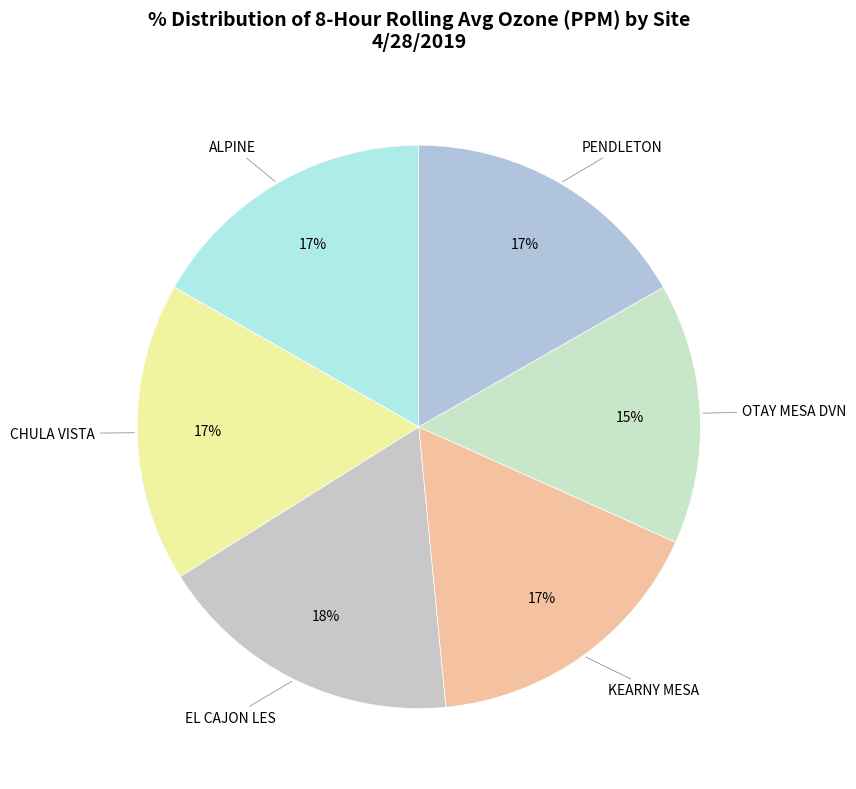

Do OTAY MESA DVN and ALPINE together represent more than half of the pie?

No